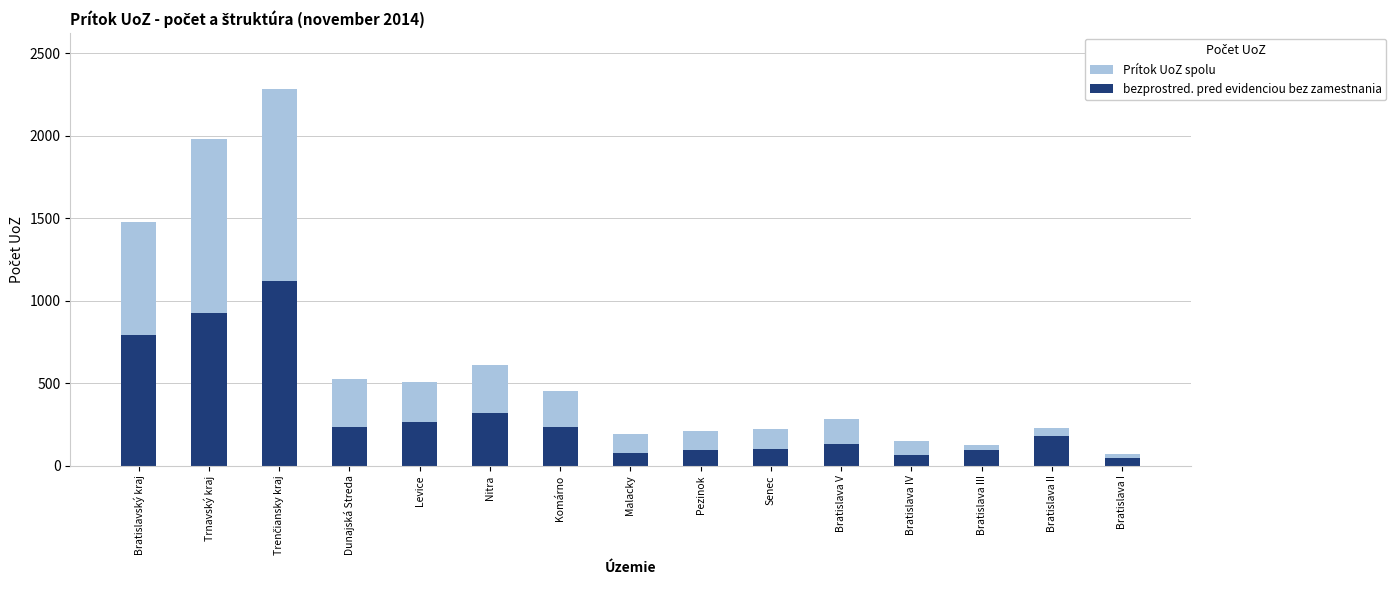

Rank the series by their maximum value, from lowest to highest.

bezprostred. pred evidenciou bez zamestnania, Prítok UoZ spolu